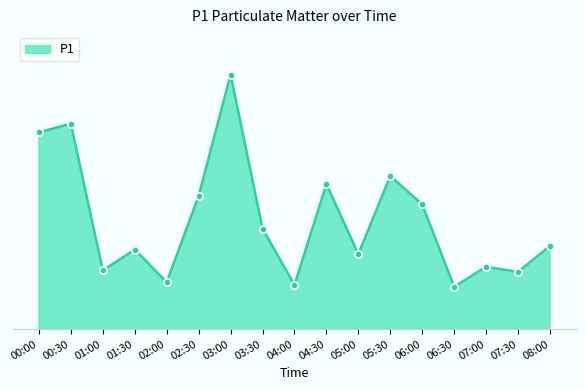

Approximately how many times larger is the value at 04:00 compared to 05:30?

0.9